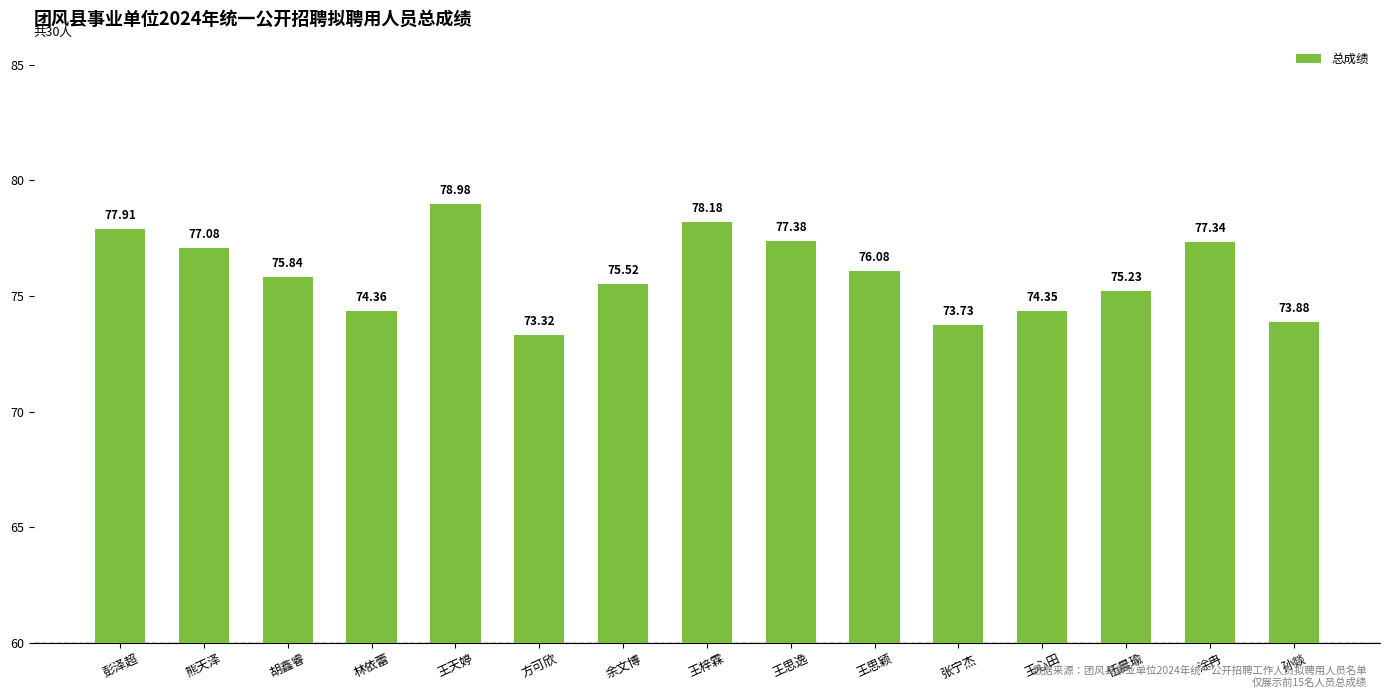

What is the sum of all values?

1139.2